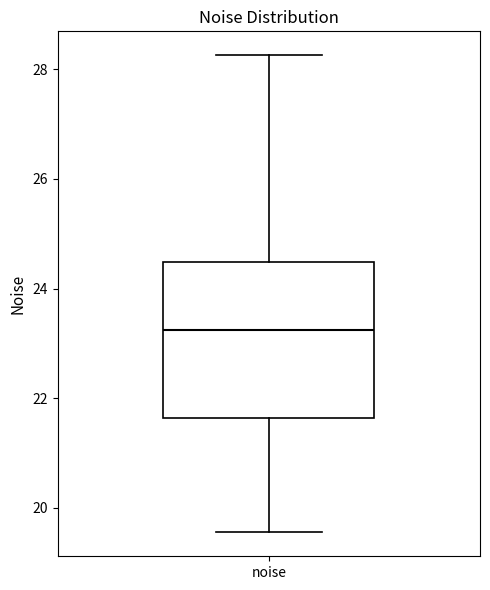

Transcribe this box plot: give where the median line is, the range the box spans, and where the two whiskers end, as read against the y-axis. The values are not printed on the chart, so give them approximately, as read against the axis.

median 23.2, box 21.6 to 24.4, whiskers 19.6 to 28.2